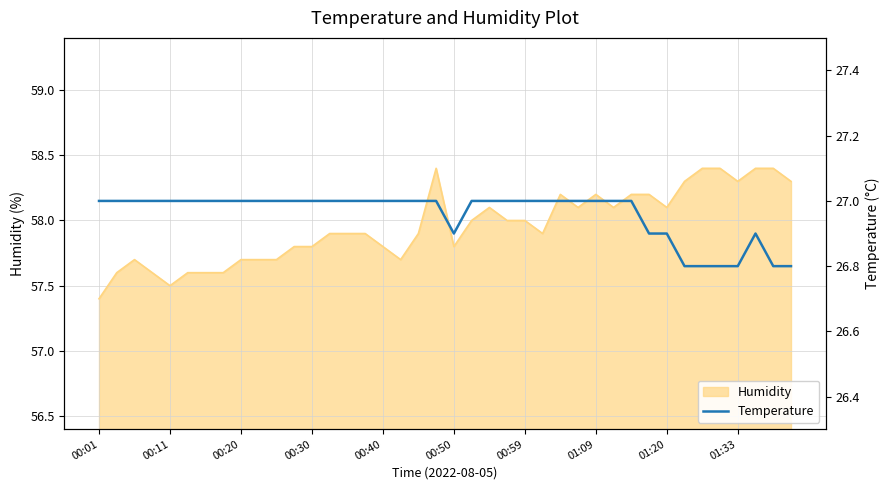

What is the highest value of the Temperature series?

27.0